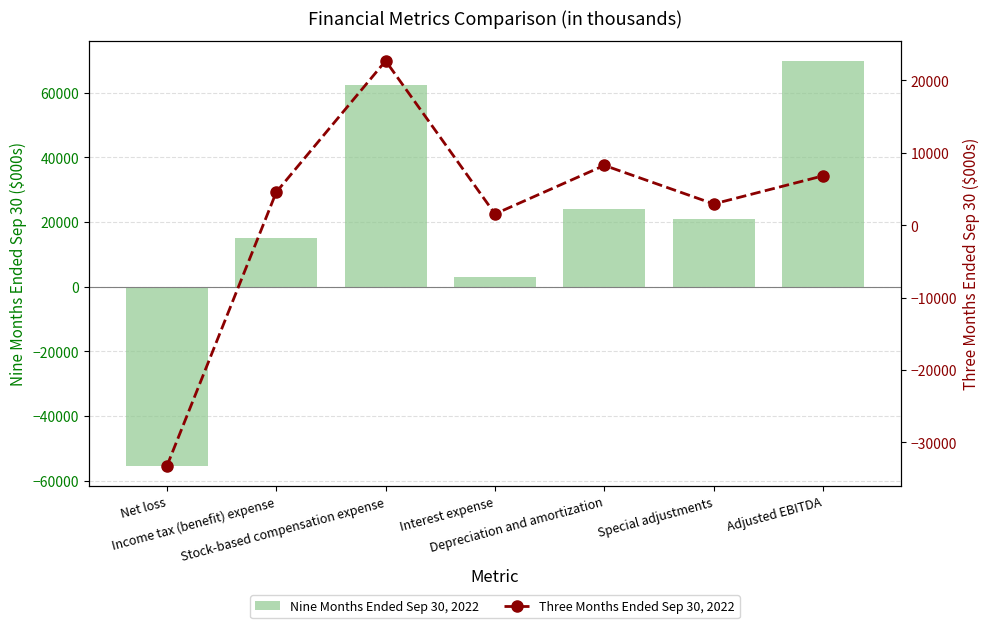

What is the maximum value for Nine Months Ended Sep 30, 2022?

69859